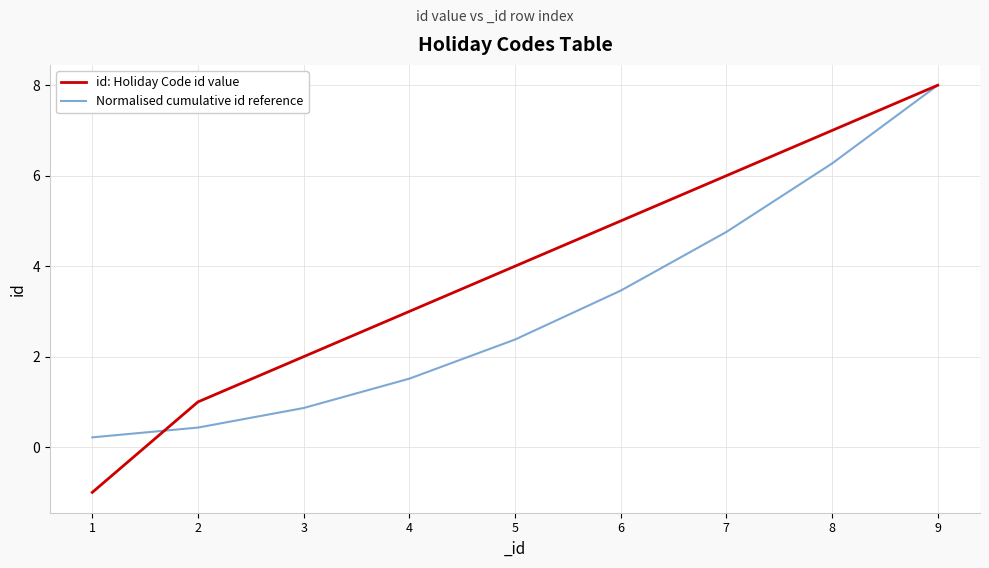

What is the spread (max minus min) of values at 1?

1.2